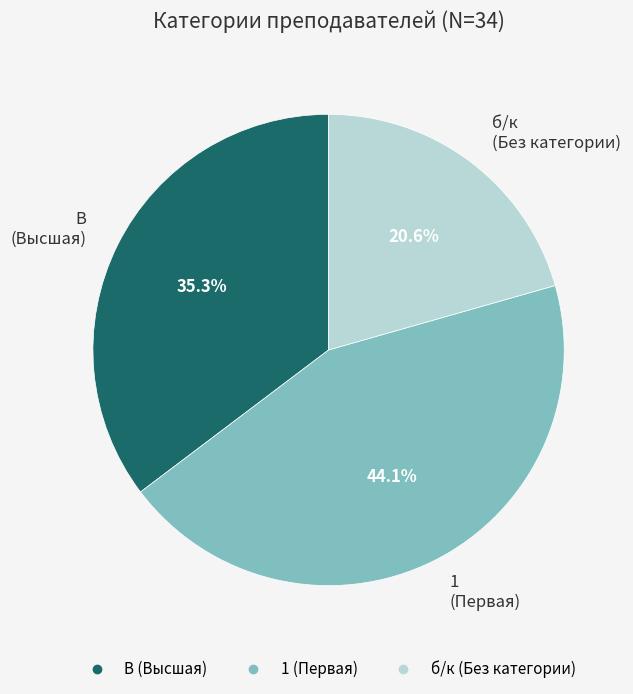

To the nearest percent, what percentage of the pie is 1?

44%